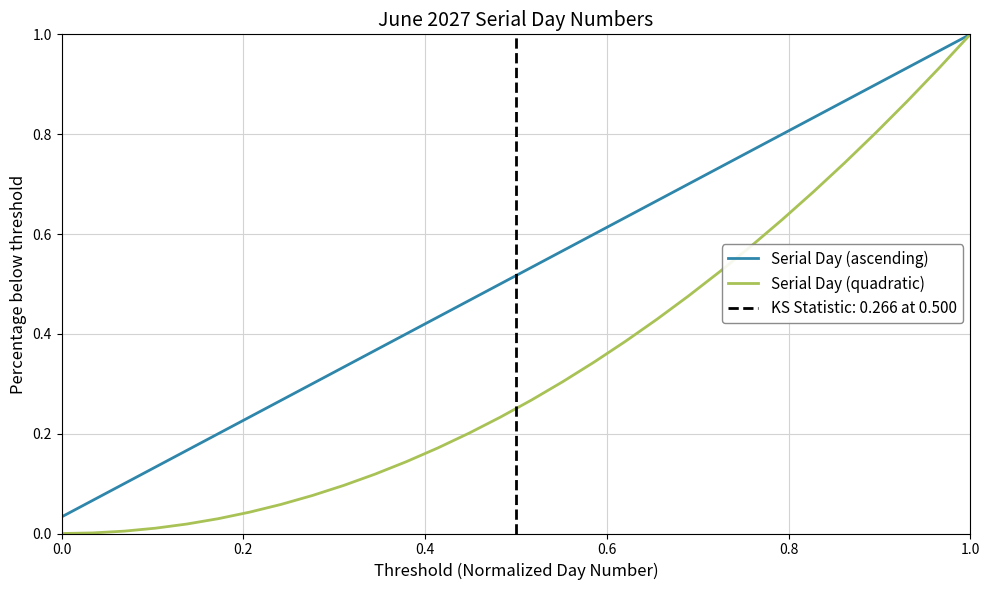

True or false: Serial Day (ascending) and Serial Day (quadratic) cross at least once.

False